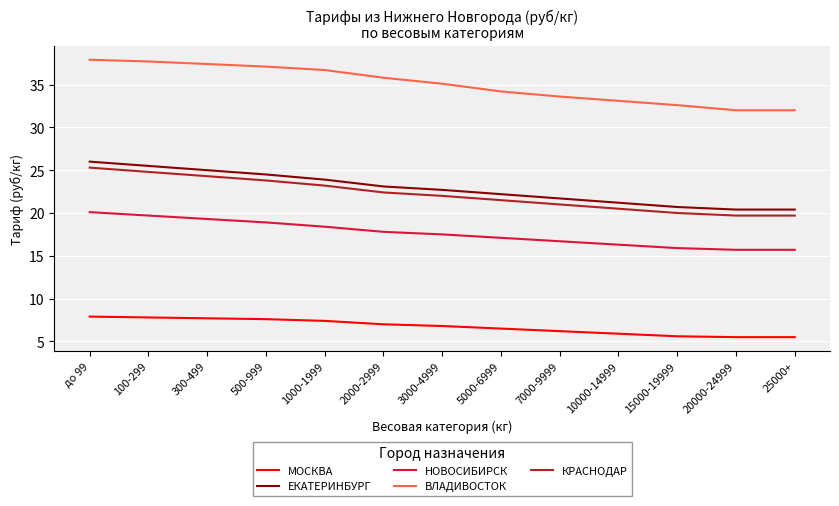

What is the minimum value shown in the chart?

5.5